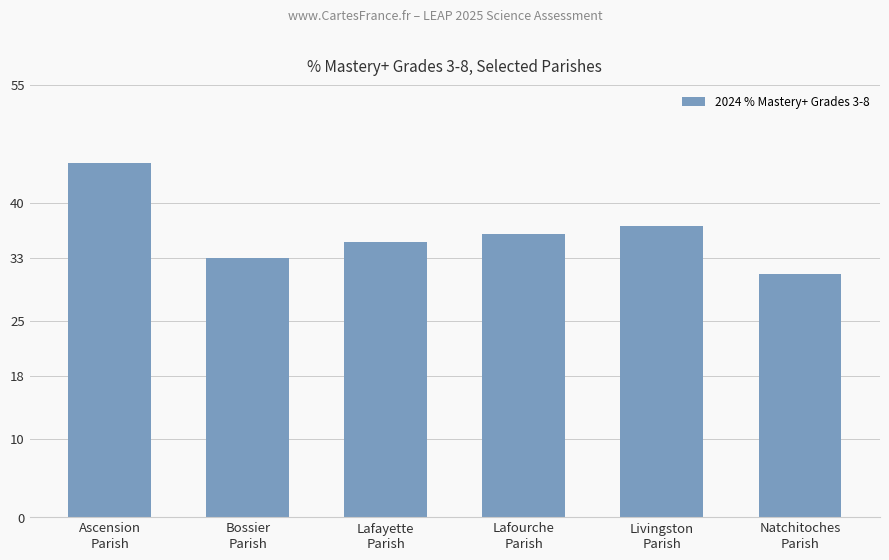

How many categories are shown in the chart?

6